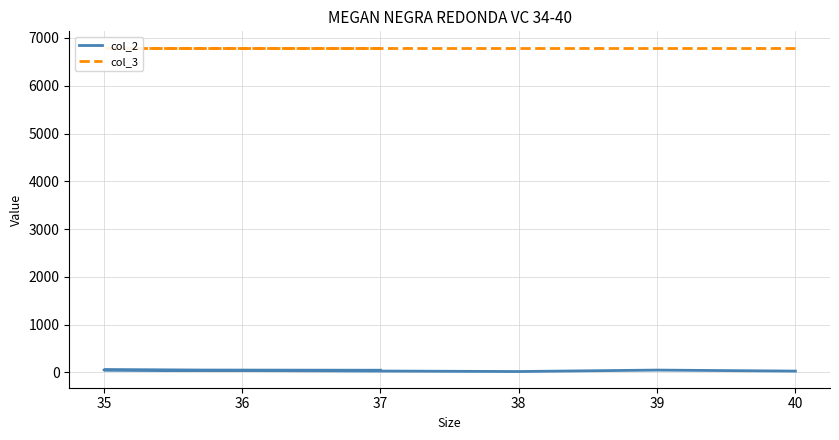

What is the sum of all col_2 values?

239